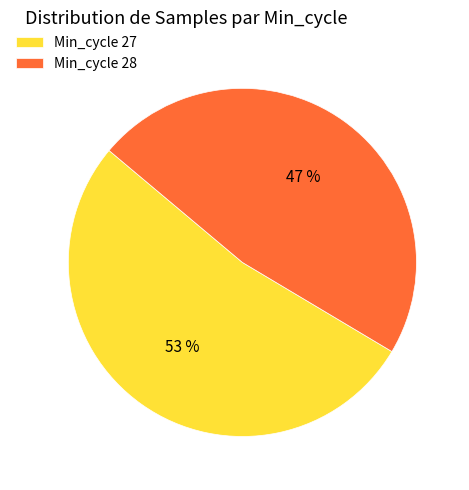

The Min_cycle 28 slice represents 47% of the pie. True or false?

True